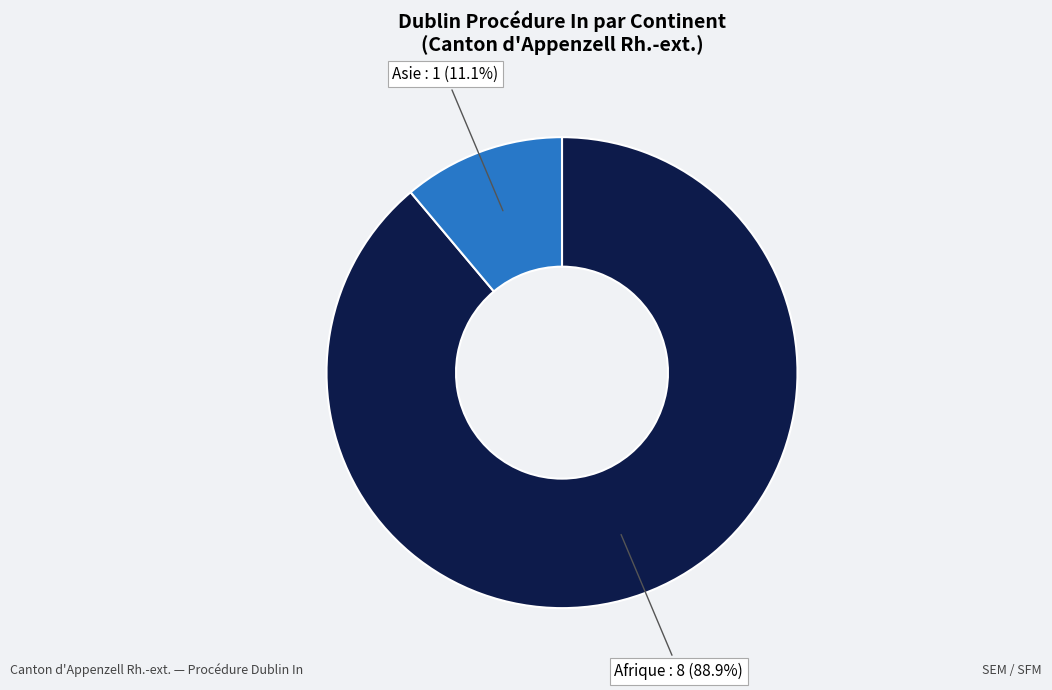

How many segments does this pie chart have?

2